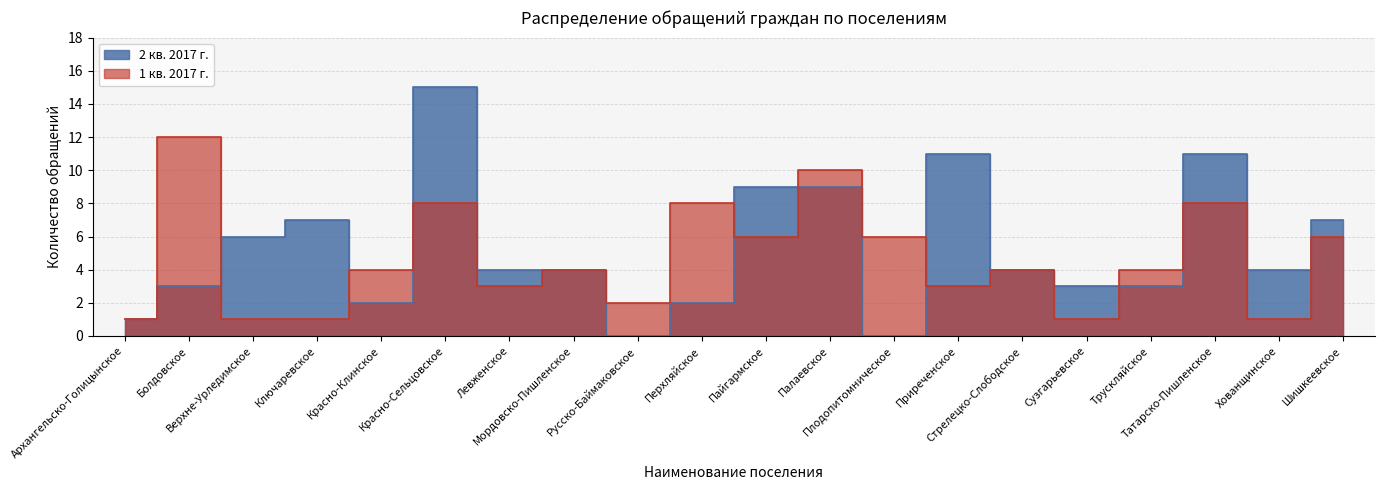

What is the value of the 1 кв. 2017 г. point at the 11th from the left?

6